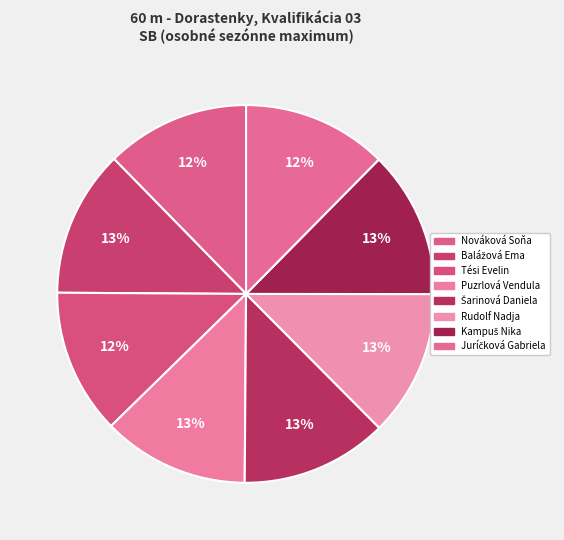

What portion of the pie excludes Rudolf Nadja?

87.5%